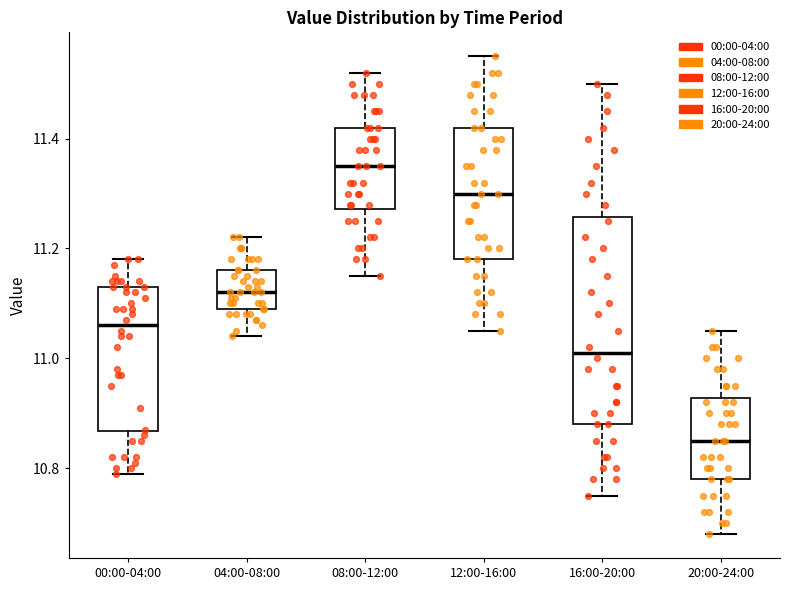

Where does the upper whisker of the box for 08:00-12:00 end on the y-axis? The values are not printed on the chart, so give them approximately, as read against the axis.

11.52